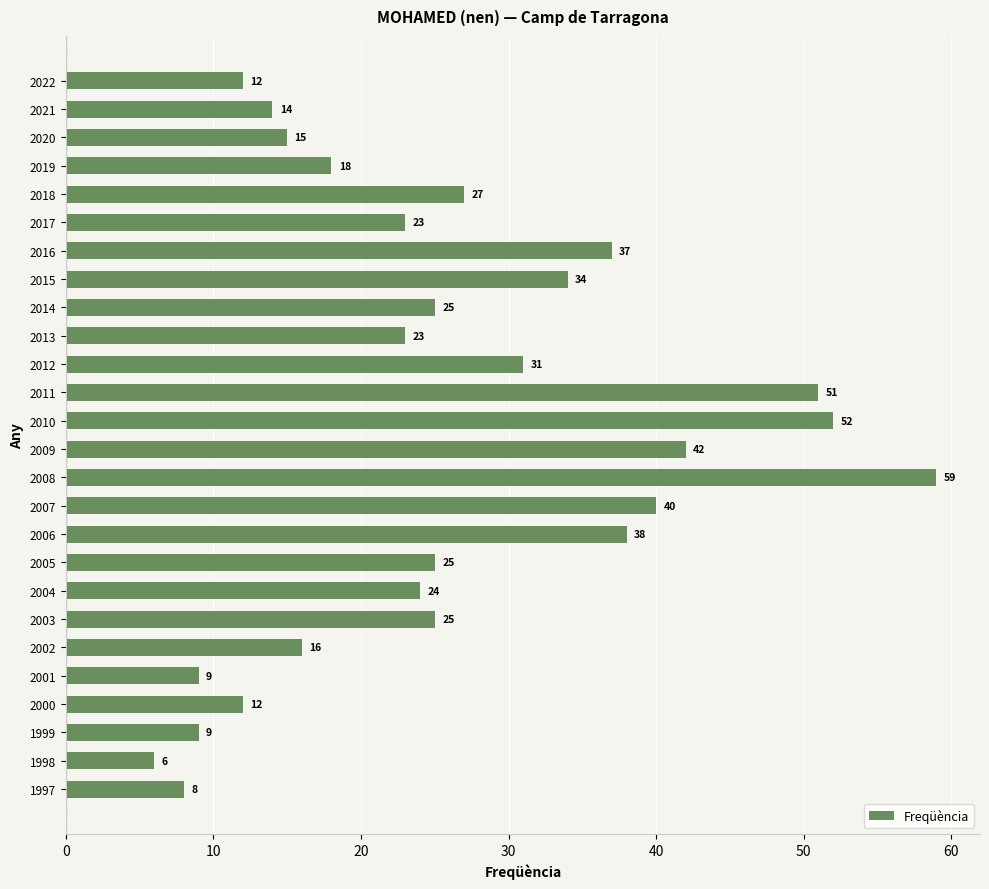

What is the change in value from 1998 to 1997?

+2